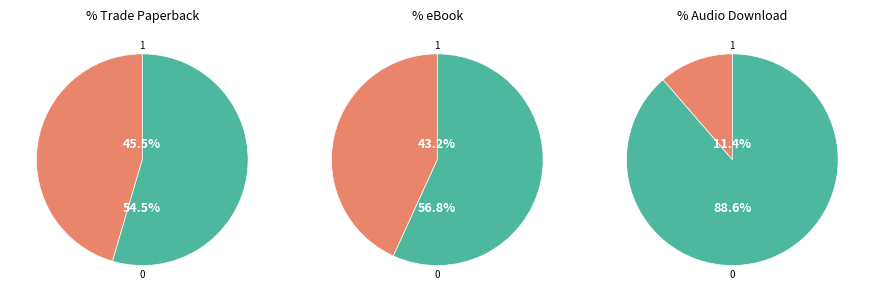

To the nearest percent, what is the combined percentage of Audio Download and Trade Paperback?

57%